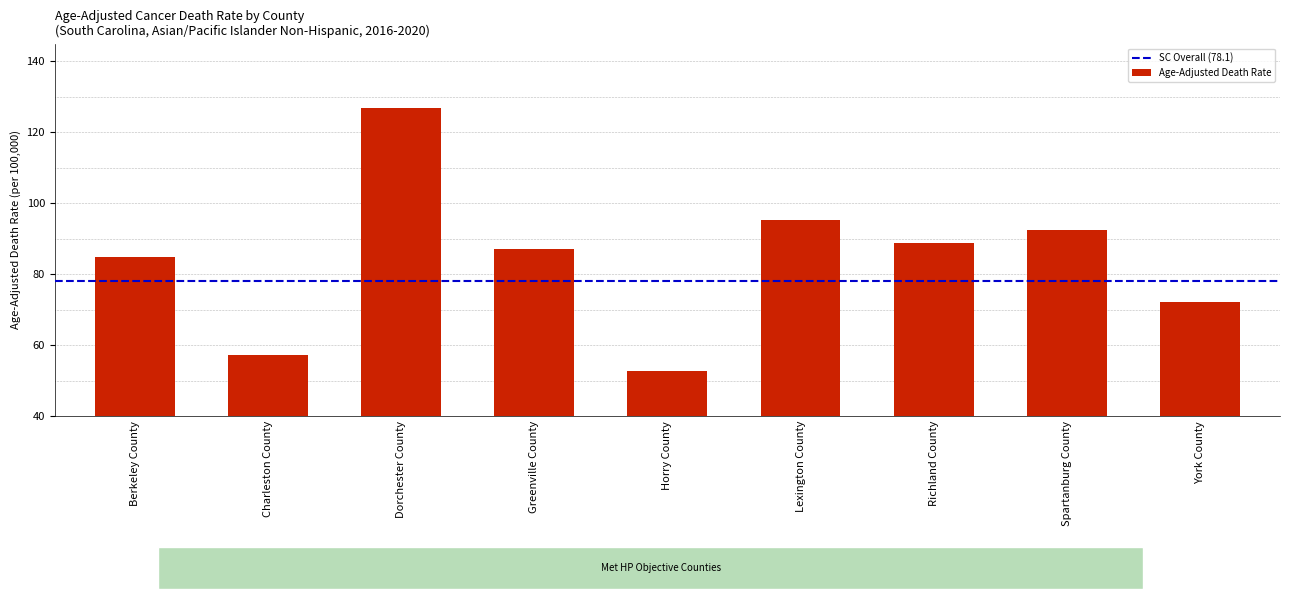

What is the sum of all values?

757.7